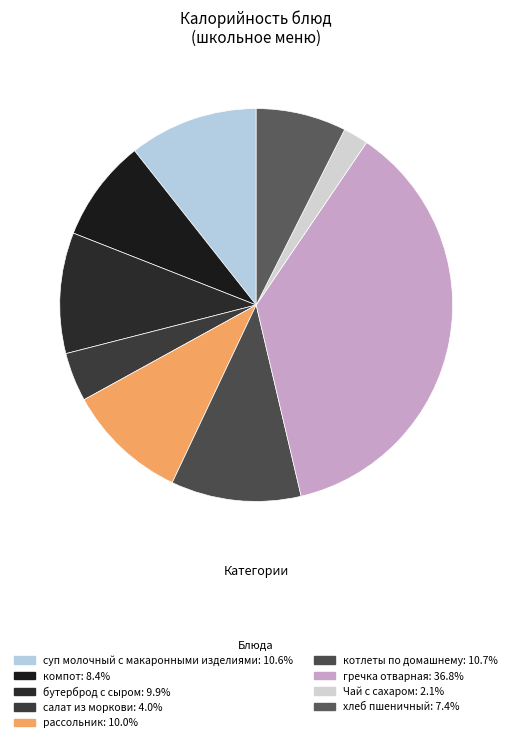

Count the number of slices in the pie.

9